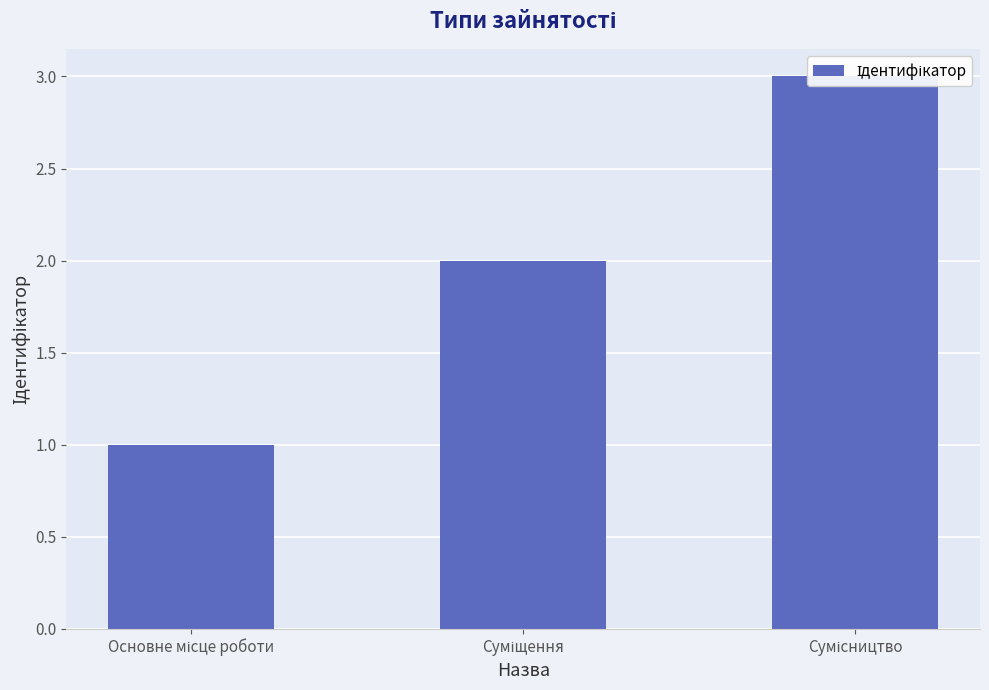

Are the bars grouped side by side (vs. stacked)?

No